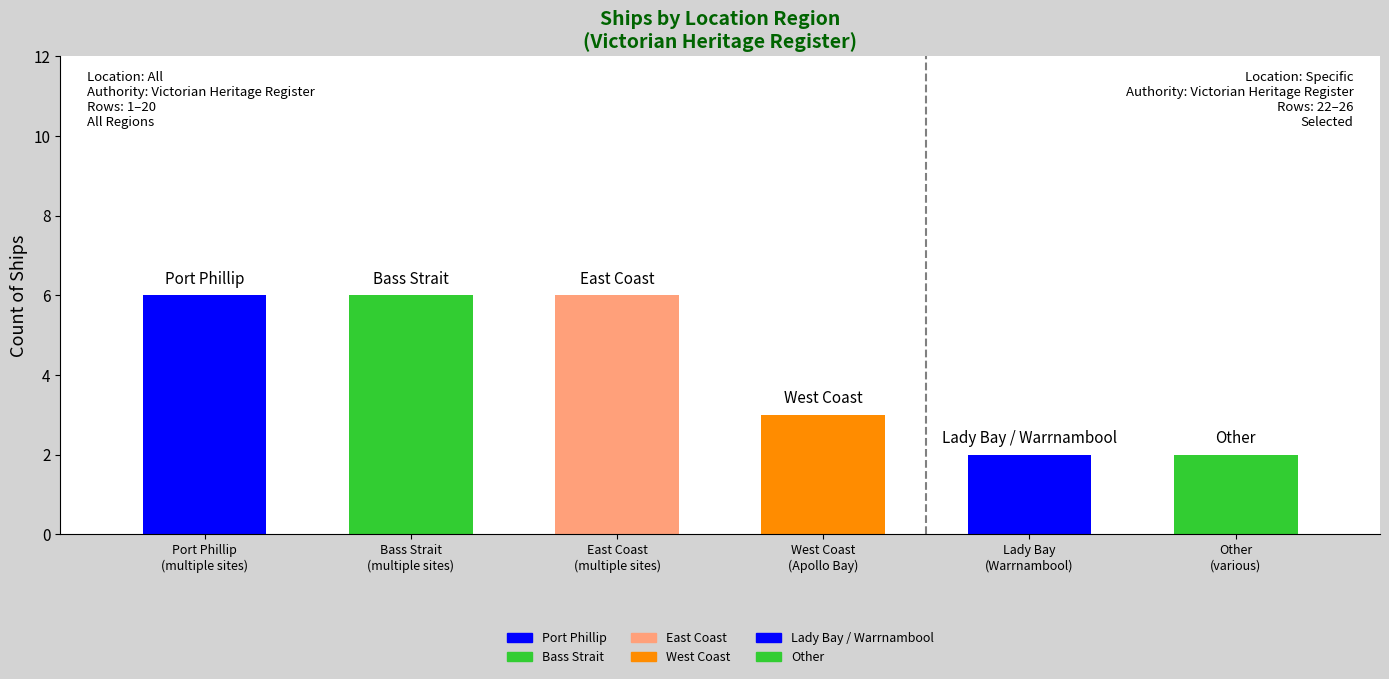

The value at West Coast is 3. True or false?

True